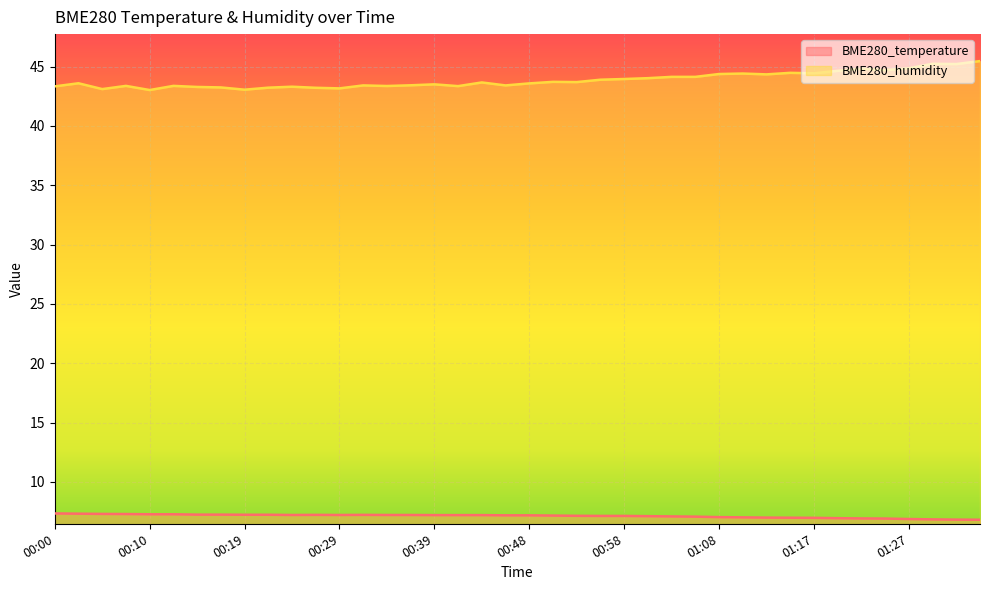

Does the chart display data point markers on the line(s)?

No